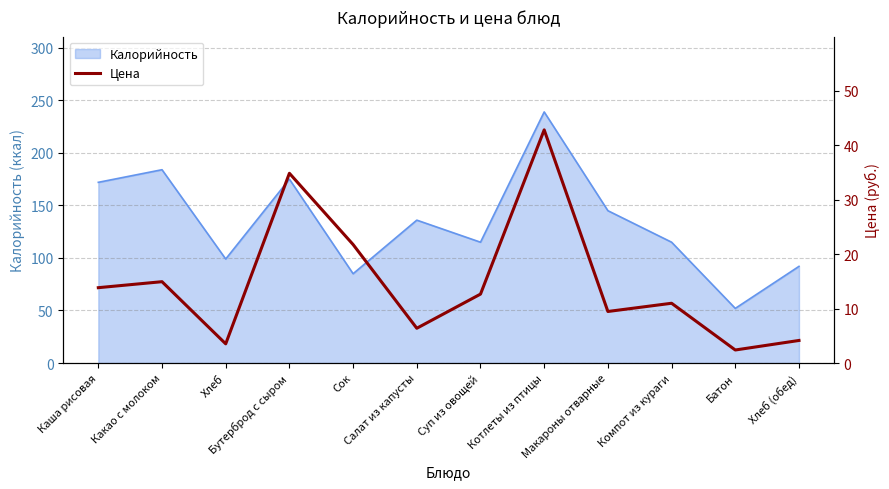

Is it true that the value at Бутерброд с сыром is 55.4?

False